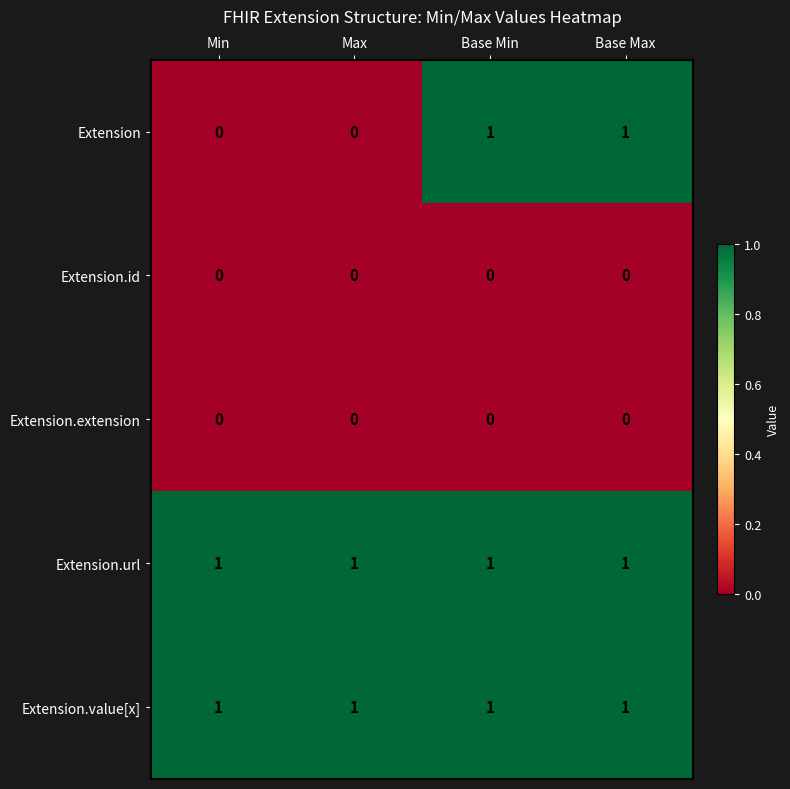

Which series has the widest spread of values?

Extension